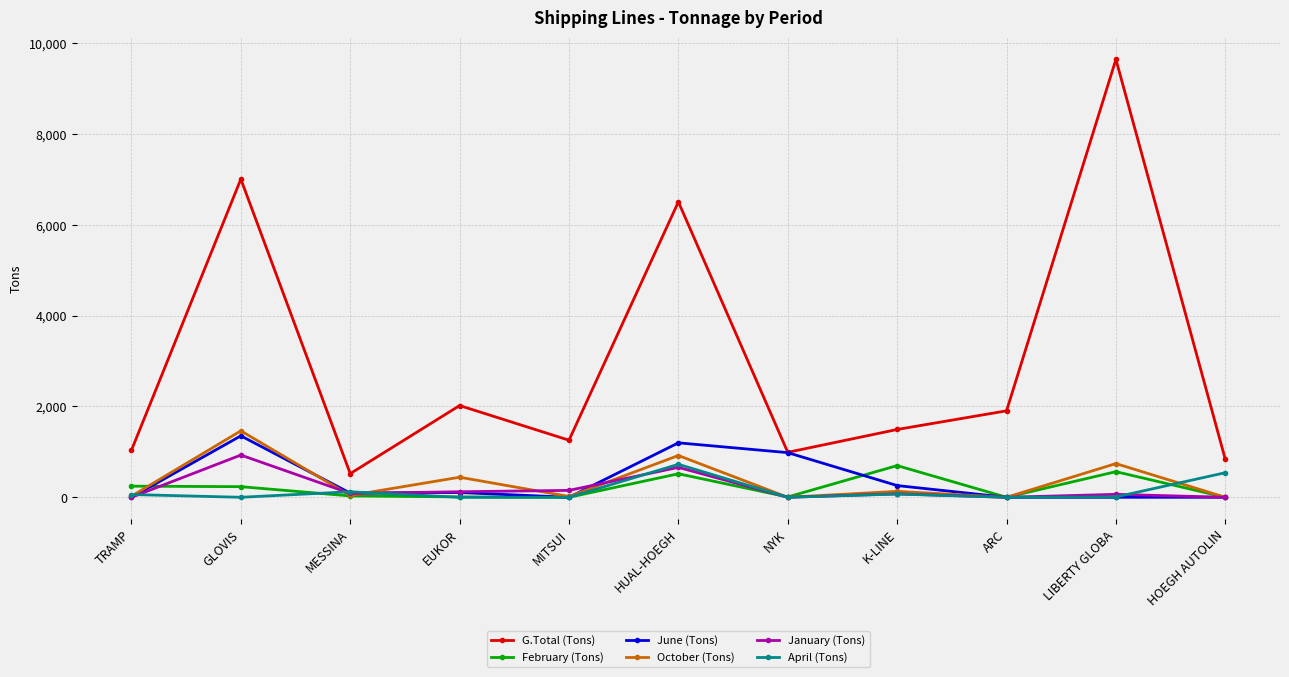

What is the label of the 3rd point from the left?

MESSINA